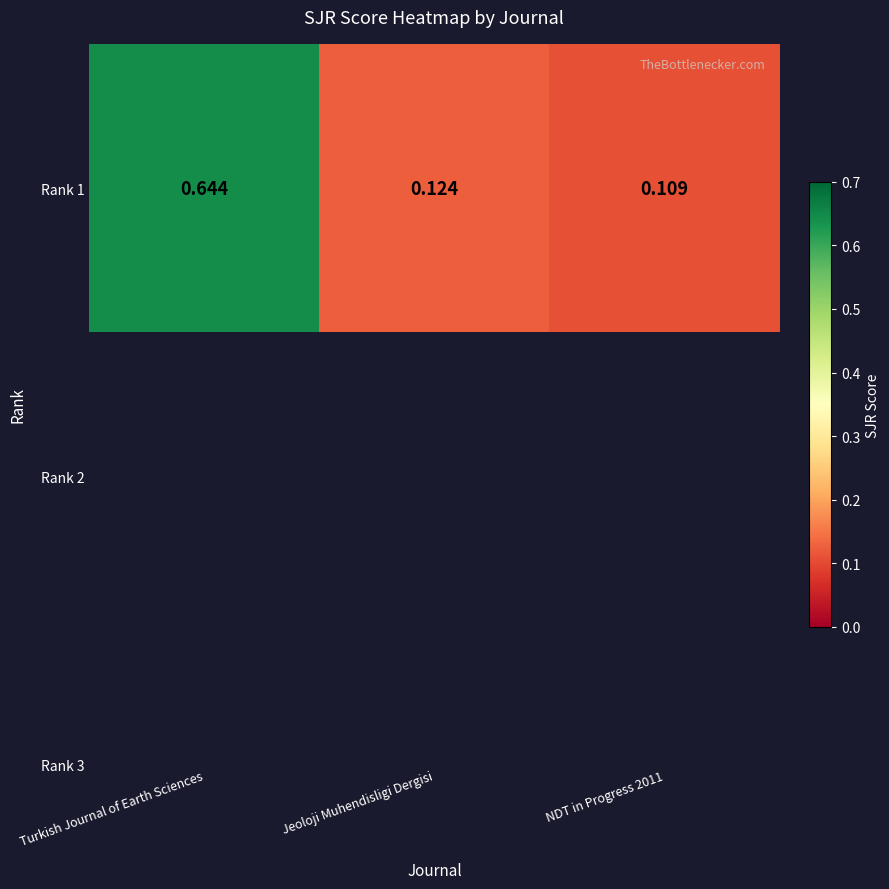

Count the number of categories in the chart.

3